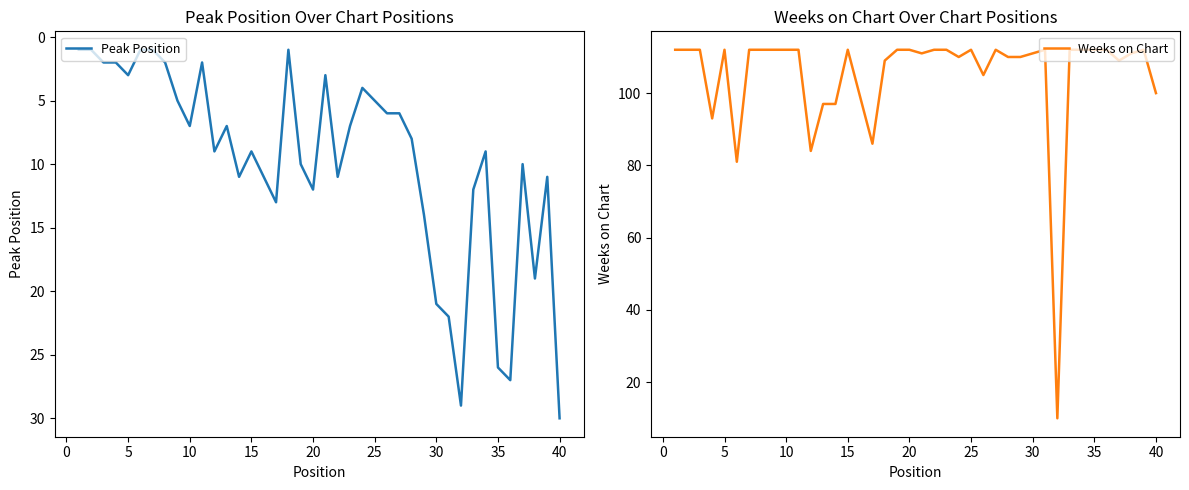

Is it true that Peak Position equals 26 at 35?

True